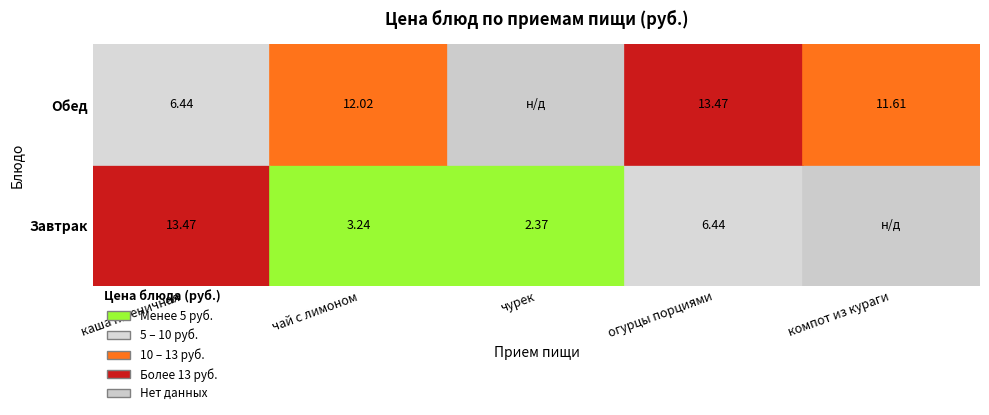

Which series changed the most between каша пшеничная and компот из кураги?

Завтрак